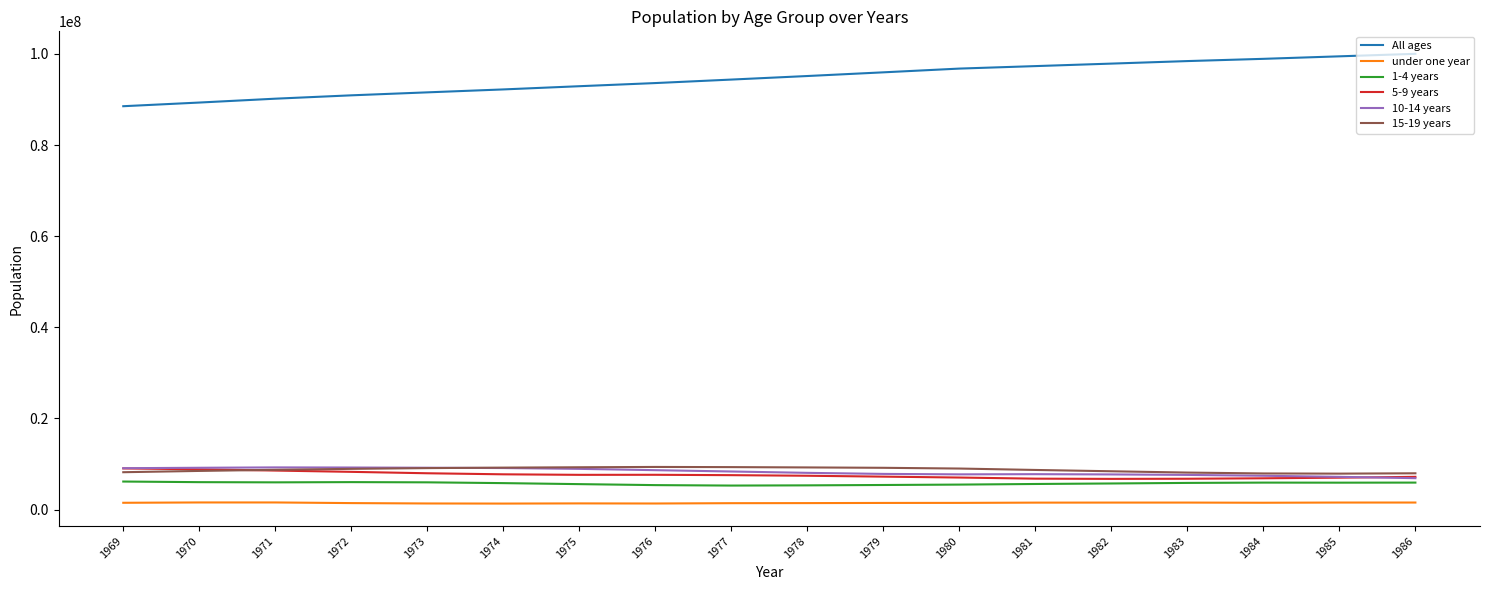

True or false: 10-14 years and under one year intersect in this chart.

False